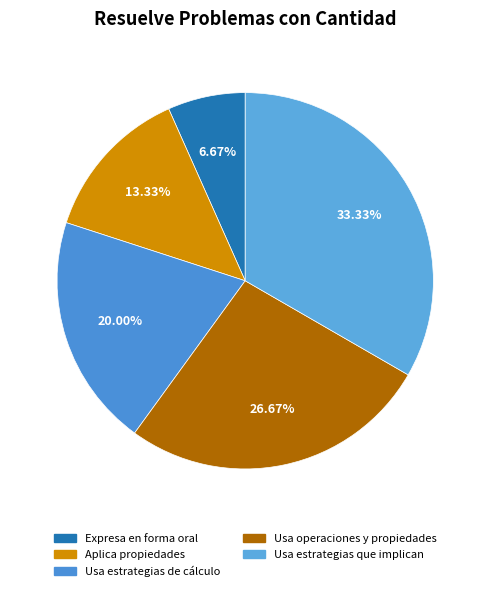

To the nearest percent, what is the difference between the largest and smallest slice percentages?

27%